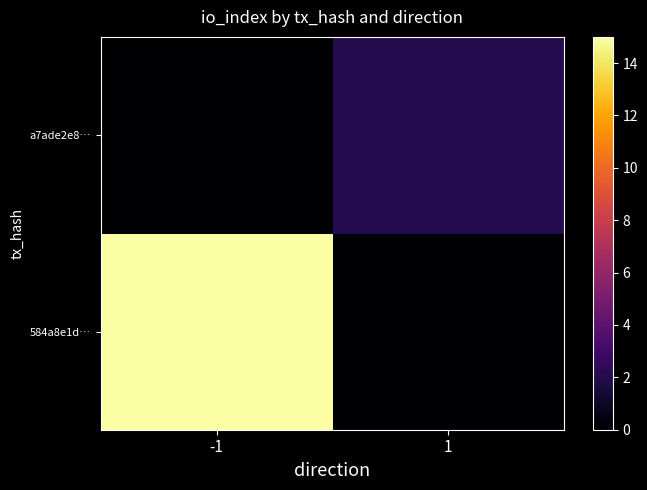

Rank the series by their maximum value, from lowest to highest.

a7ade2e8…, 584a8e1d…